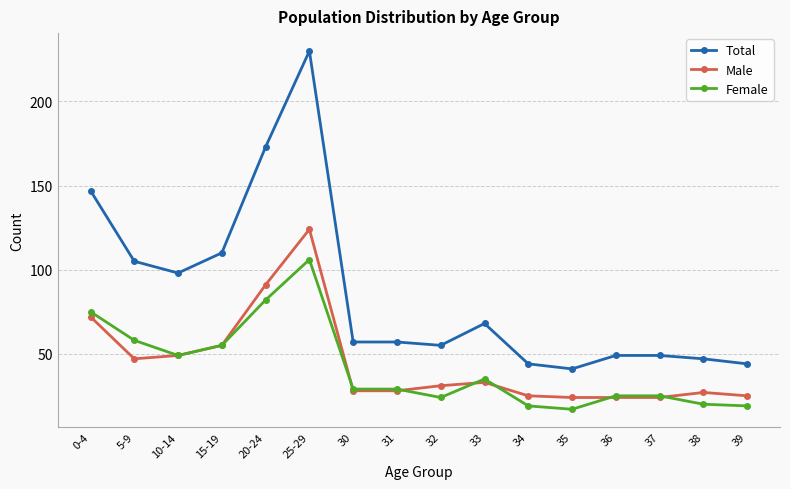

What is the difference between the Total values at 15-19 and 34?

66